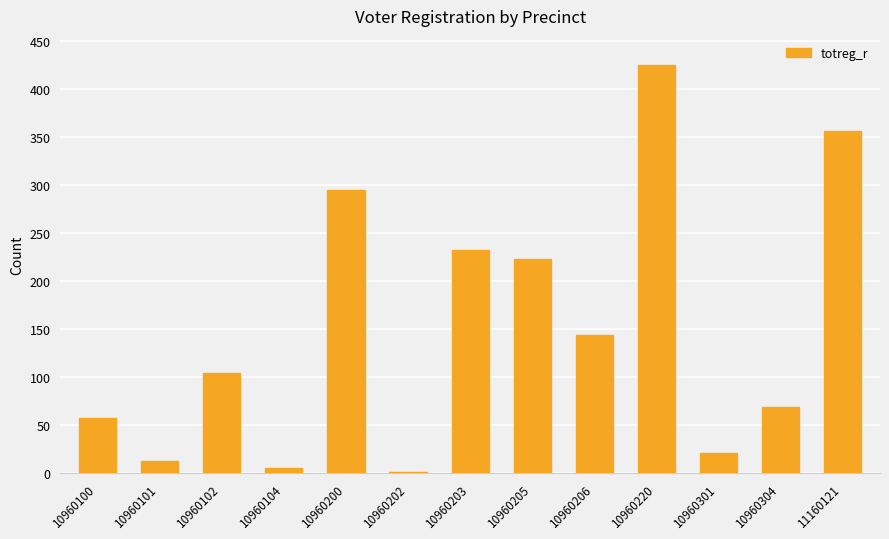

What is the maximum value shown in the chart?

425